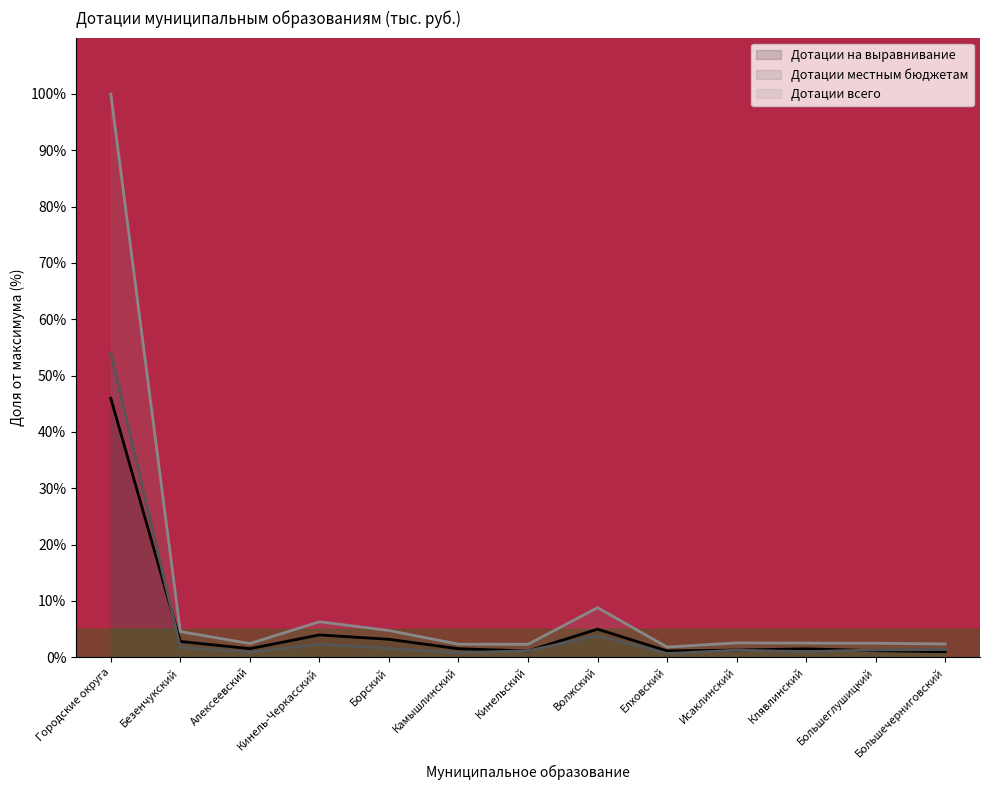

Is the value of Дотации местным бюджетам at Борский greater than the value of Дотации на выравнивание at Исаклинский?

Yes